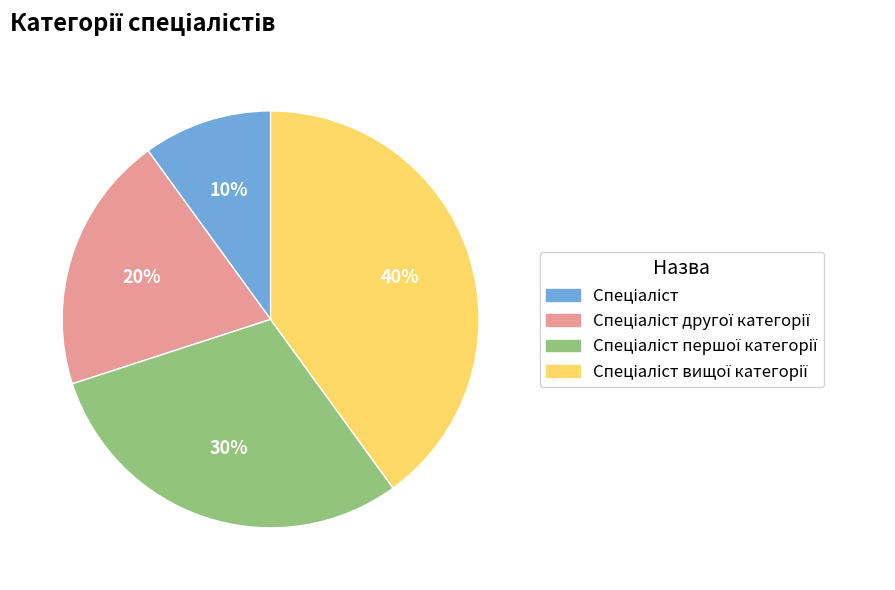

To the nearest percent, what is the difference between the largest and smallest slice percentages?

30%